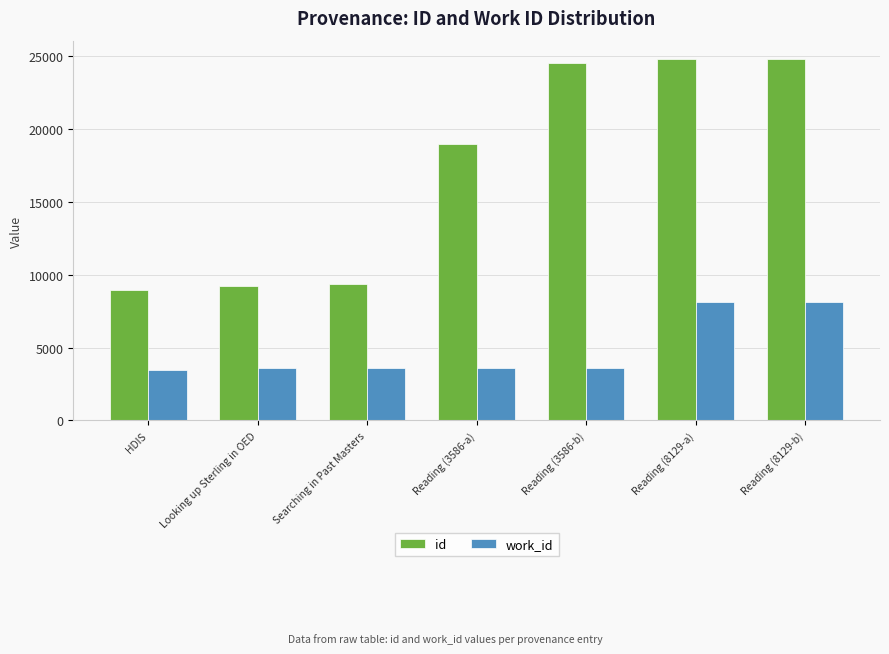

Which series has the widest spread of values?

id